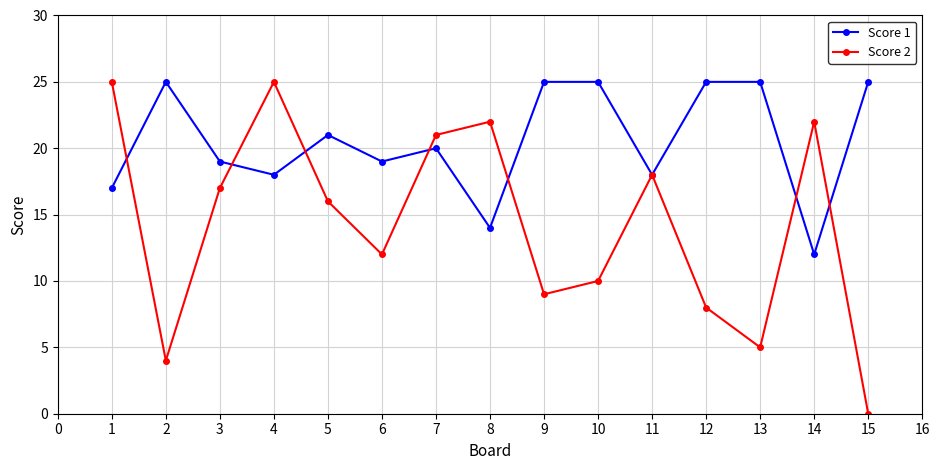

Is this an area chart (filled region under the line)?

No